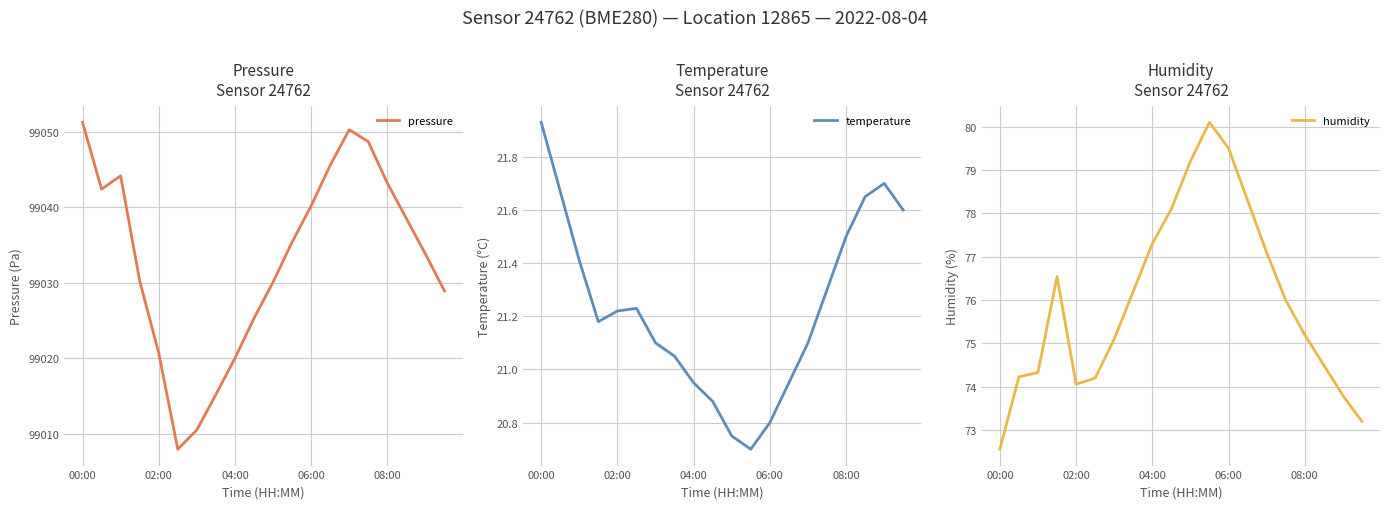

How many values in the pressure series exceed 99035?

10